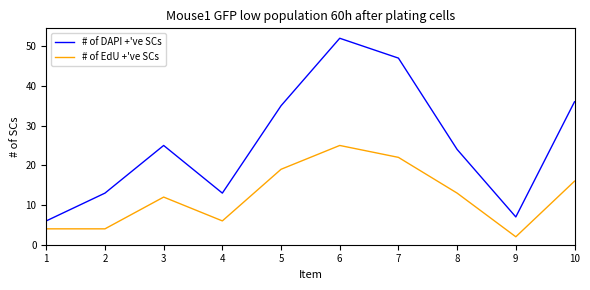

At how many categories does at least one series exceed 41?

2